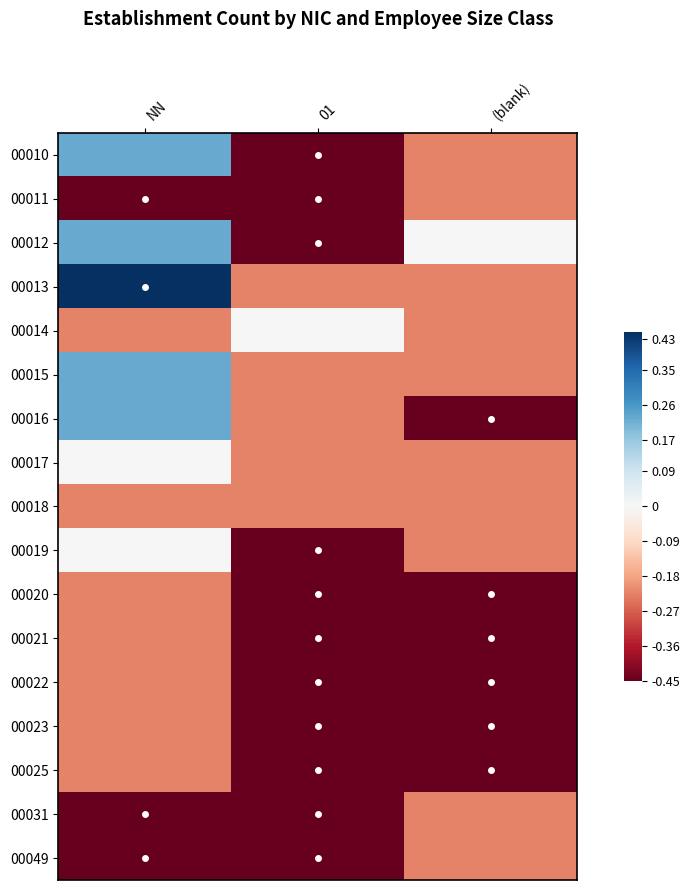

What is the spread (max minus min) of values at 01?

0.5